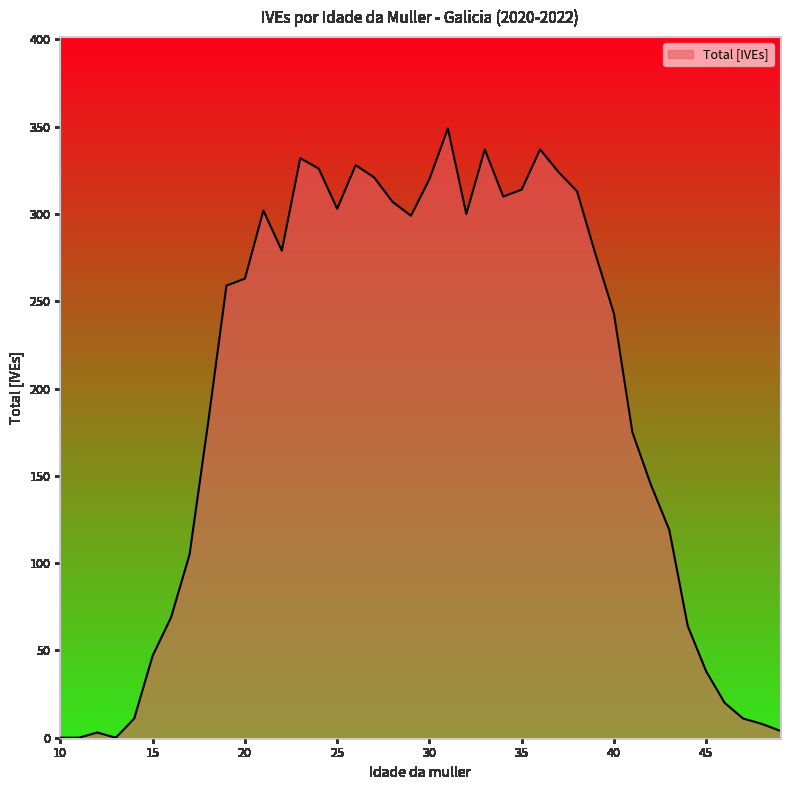

What is the sum of all values?

7742